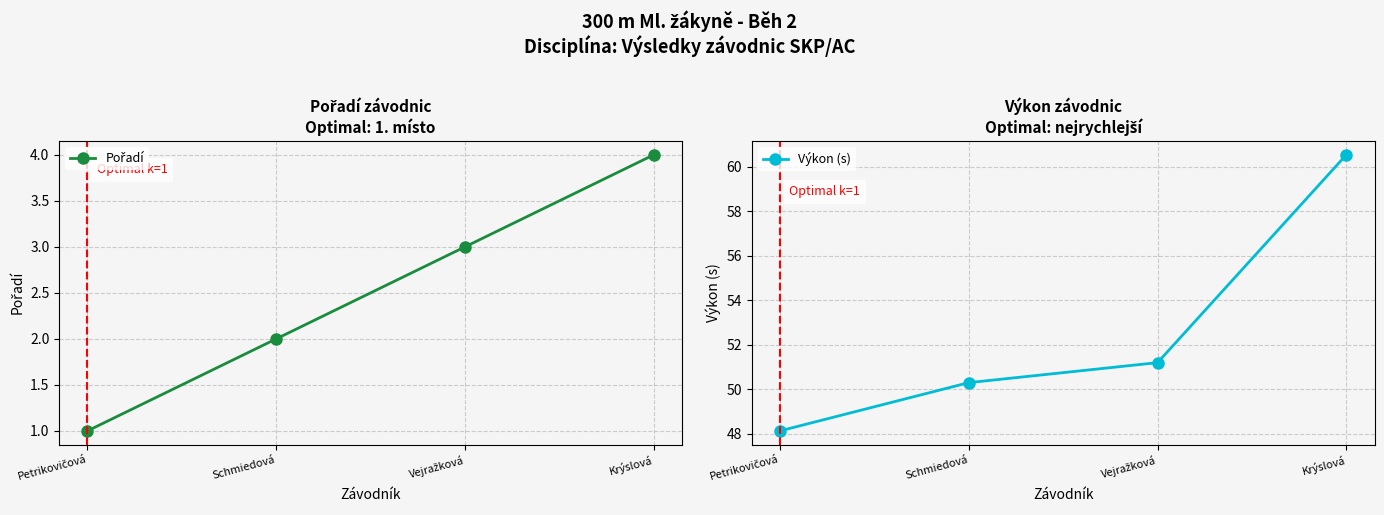

Read the Pořadí value at Krýslová.

4.0